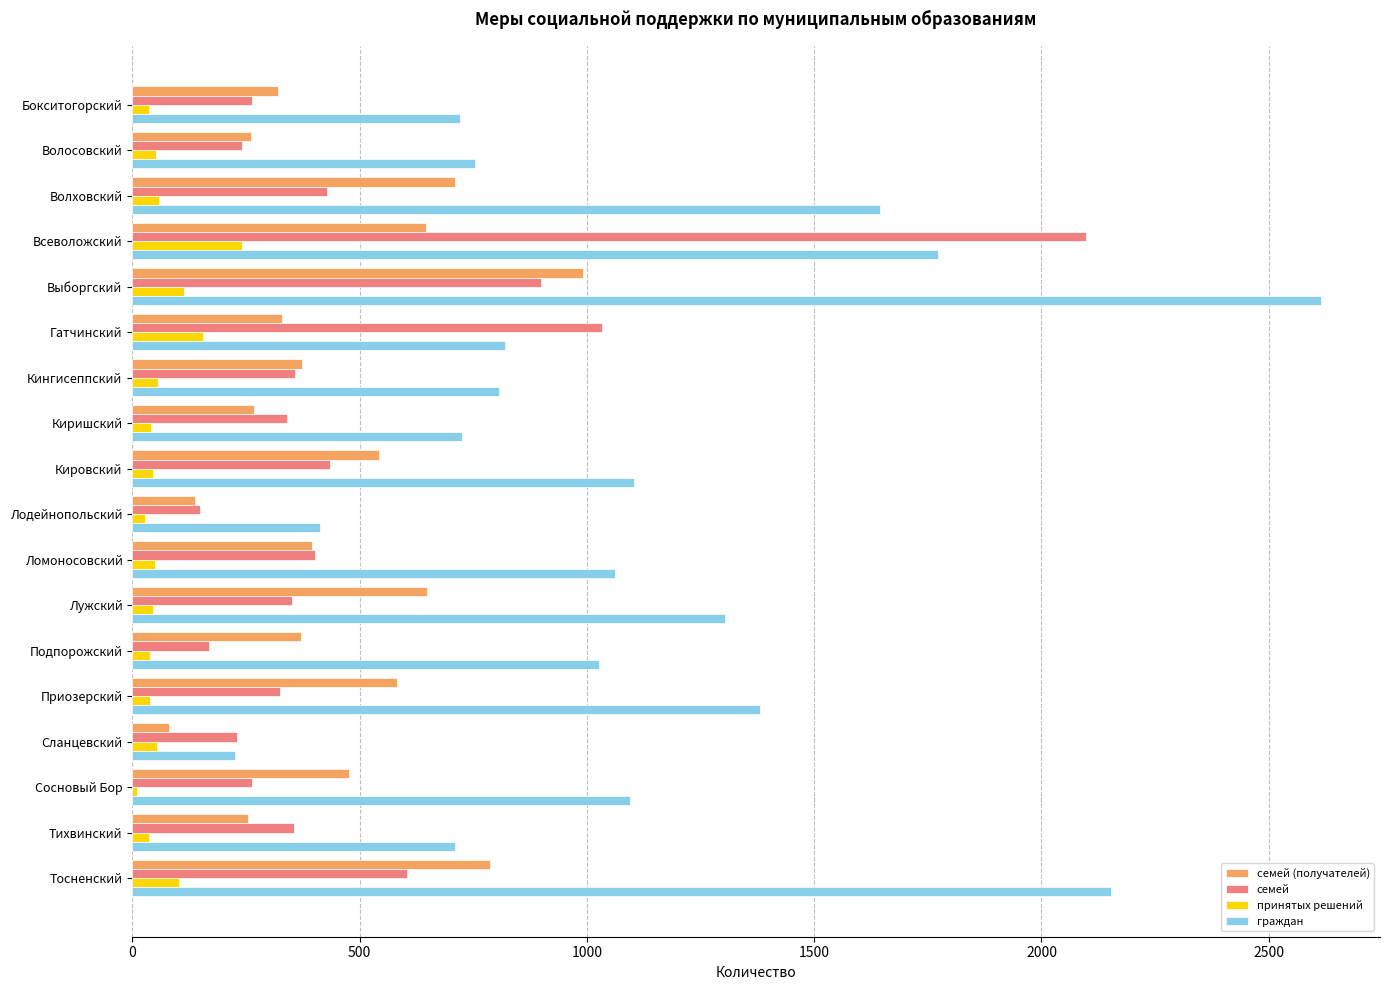

What is the difference between the maximum and minimum values in the граждан series?

2387